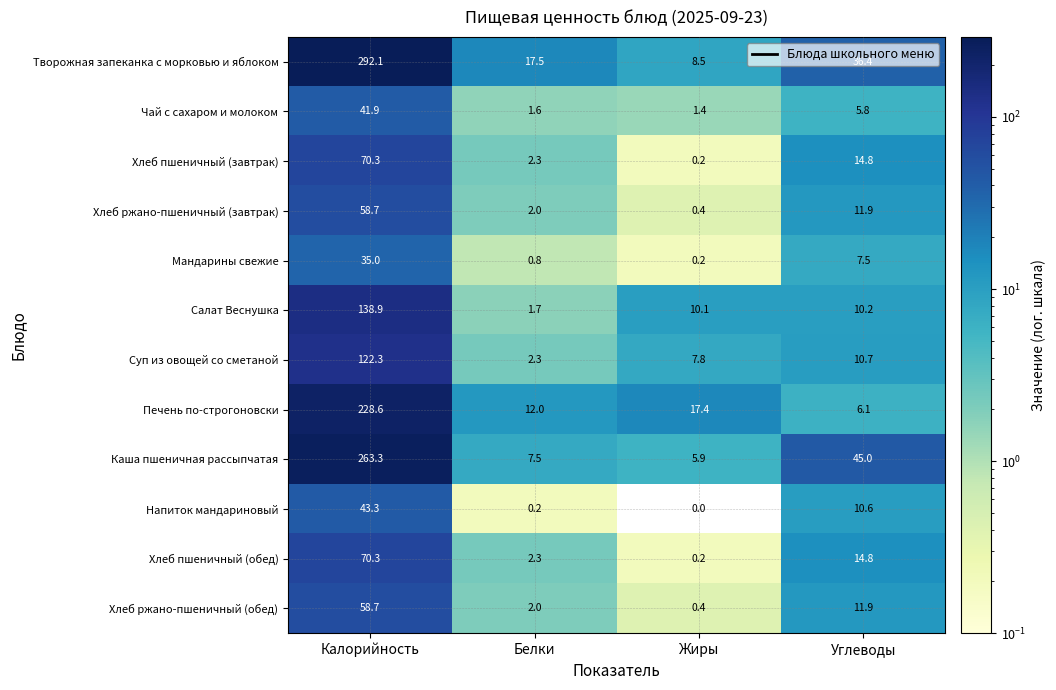

What is the difference between the second highest and second lowest values in the Суп из овощей со сметаной series?

2.9